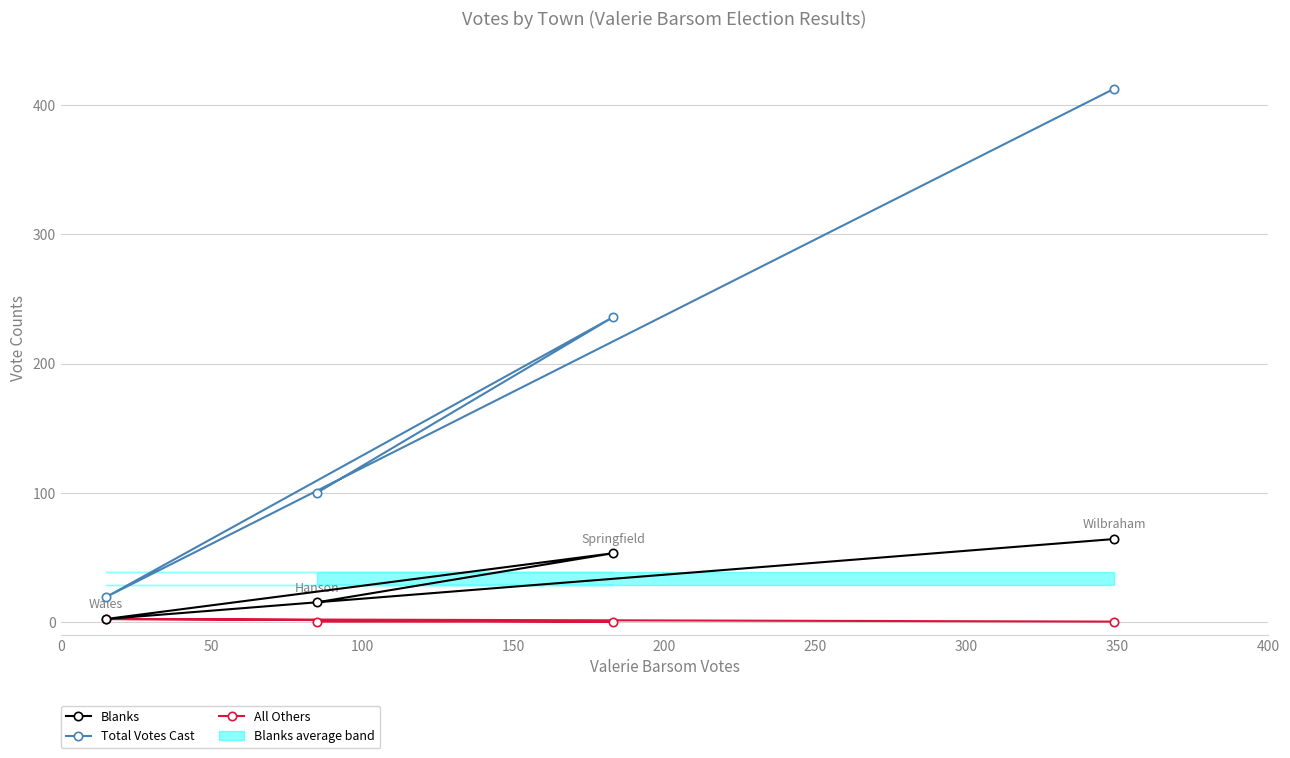

What is the difference between the maximum and minimum values in the Blanks series?

62